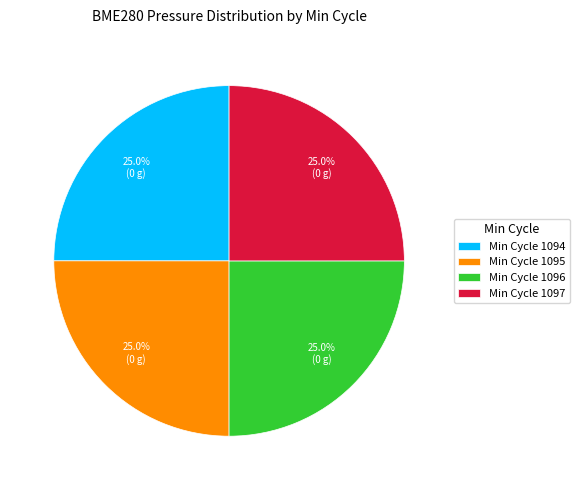

Approximately how many times larger is the value at Min Cycle 1096 compared to Min Cycle 1094?

1.0